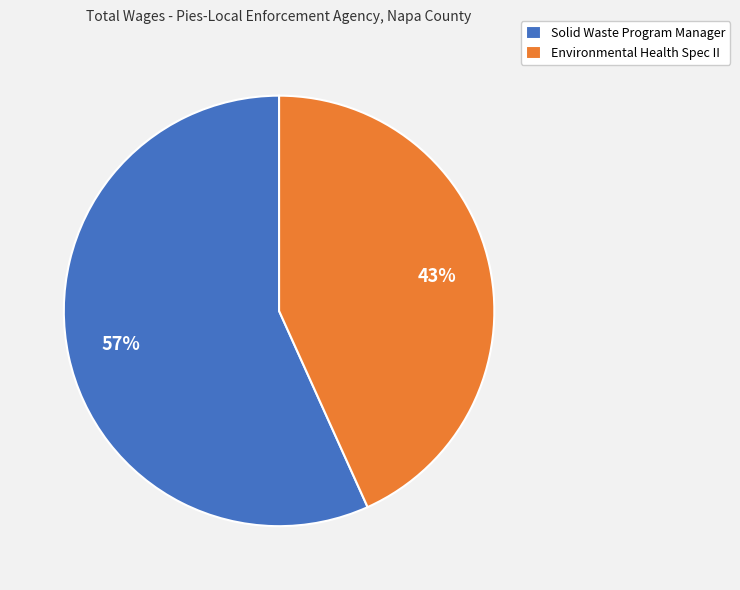

The Environmental Health Spec II slice represents 30% of the pie. True or false?

False